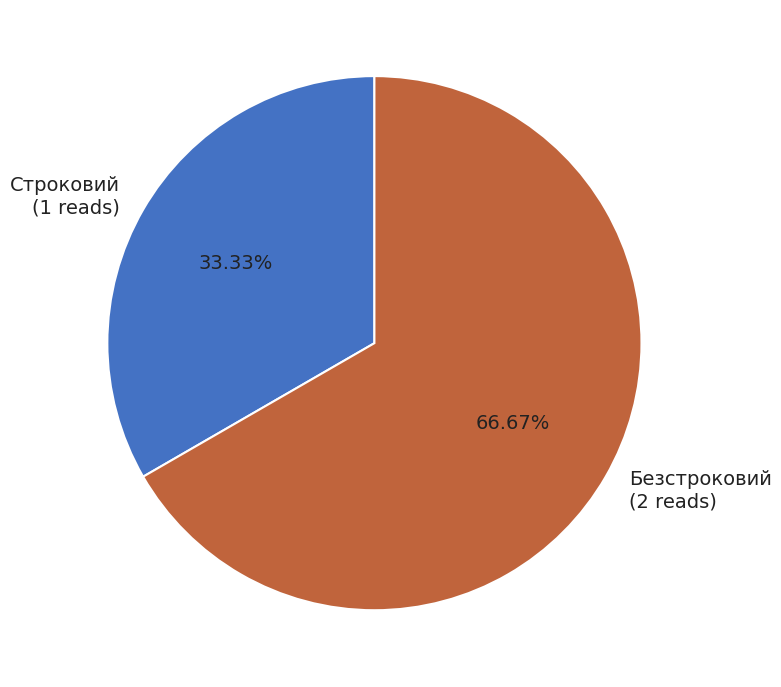

Does Безстроковий account for over 50% of the chart?

Yes